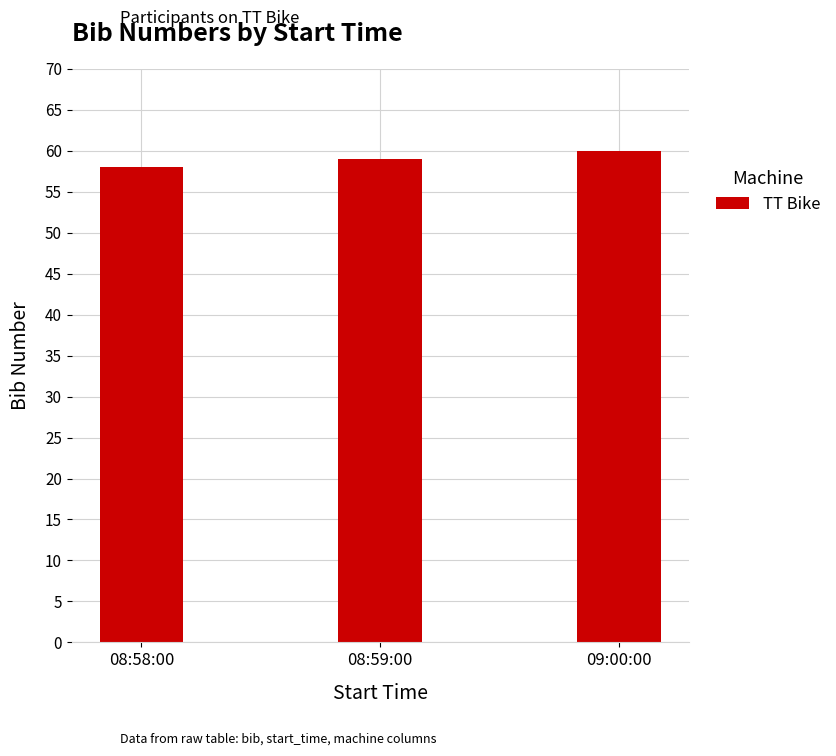

List the labels in order of value, largest first.

09:00:00, 08:59:00, 08:58:00